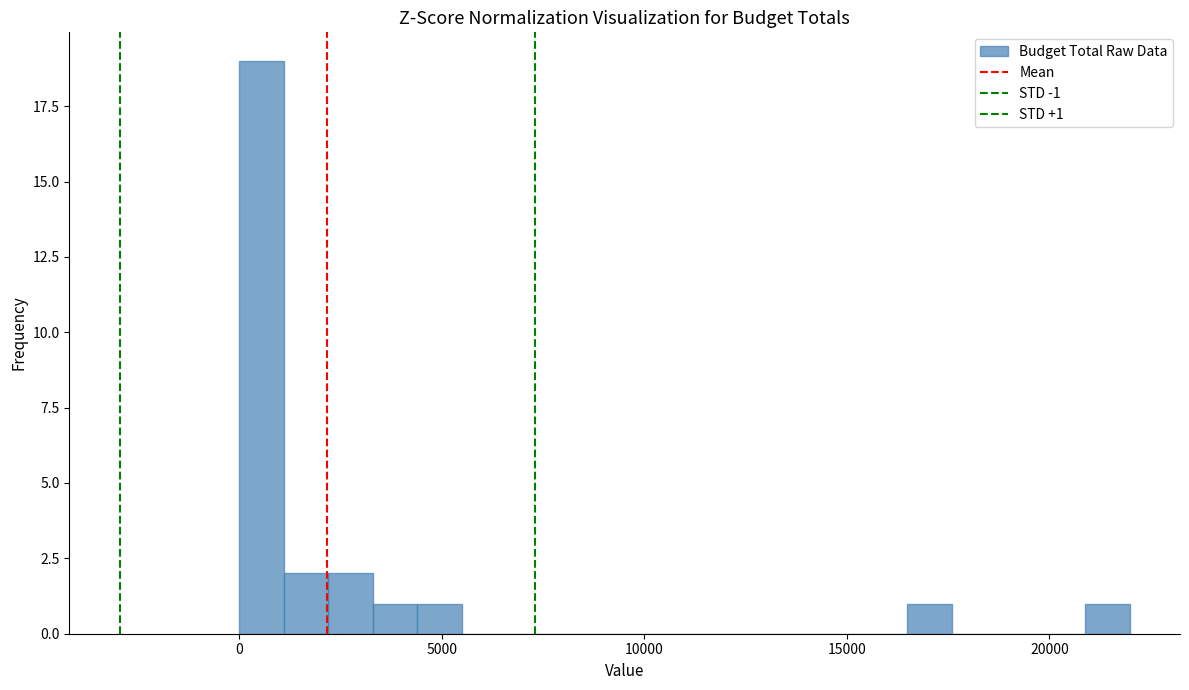

Read against the x-axis, roughly where is the centre of the tallest bar?

500